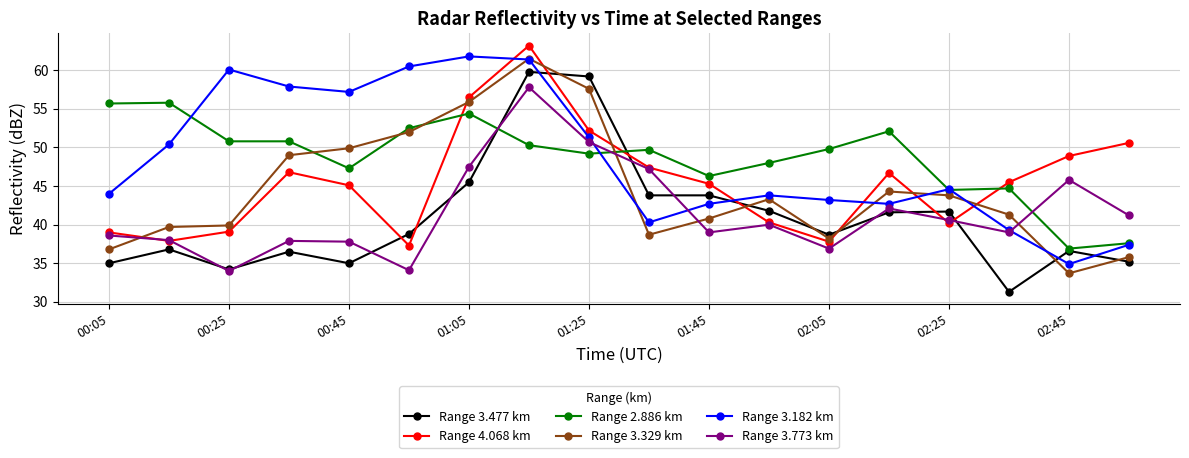

How many intersections are there between Range 3.477 km and Range 3.182 km?

4